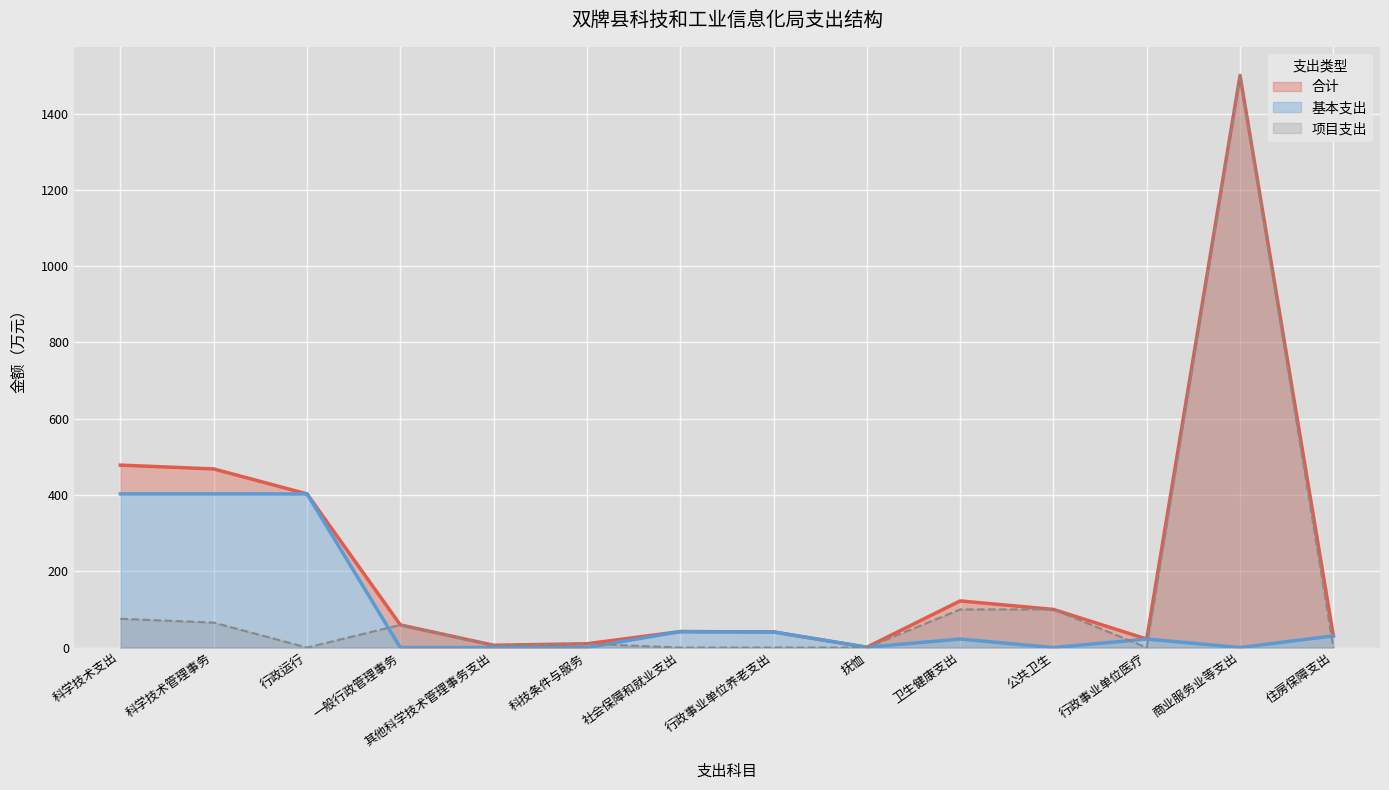

Reading left to right, list all the values displayed in this chart.

合计: 科学技术支出=478.3	科学技术管理事务=468.3	行政运行=402.9	一般行政管理事务=59.4	其他科学技术管理事务支出=6.1	科技条件与服务=10.0	社会保障和就业支出=41.9	行政事业单位养老支出=41.0	抚恤=0.8	卫生健康支出=122.3	公共卫生=100.0	行政事业单位医疗=22.3	商业服务业等支出=1500.0	住房保障支出=30.8
基本支出: 科学技术支出=402.9	科学技术管理事务=402.9	行政运行=402.9	一般行政管理事务=0.0	其他科学技术管理事务支出=0.0	科技条件与服务=0.0	社会保障和就业支出=41.9	行政事业单位养老支出=41.0	抚恤=0.8	卫生健康支出=22.3	公共卫生=0.0	行政事业单位医疗=22.3	商业服务业等支出=0.0	住房保障支出=30.8
项目支出: 科学技术支出=75.5	科学技术管理事务=65.5	行政运行=0.0	一般行政管理事务=59.4	其他科学技术管理事务支出=6.1	科技条件与服务=10.0	社会保障和就业支出=0.0	行政事业单位养老支出=0.0	抚恤=0.0	卫生健康支出=100.0	公共卫生=100.0	行政事业单位医疗=0.0	商业服务业等支出=1500.0	住房保障支出=0.0